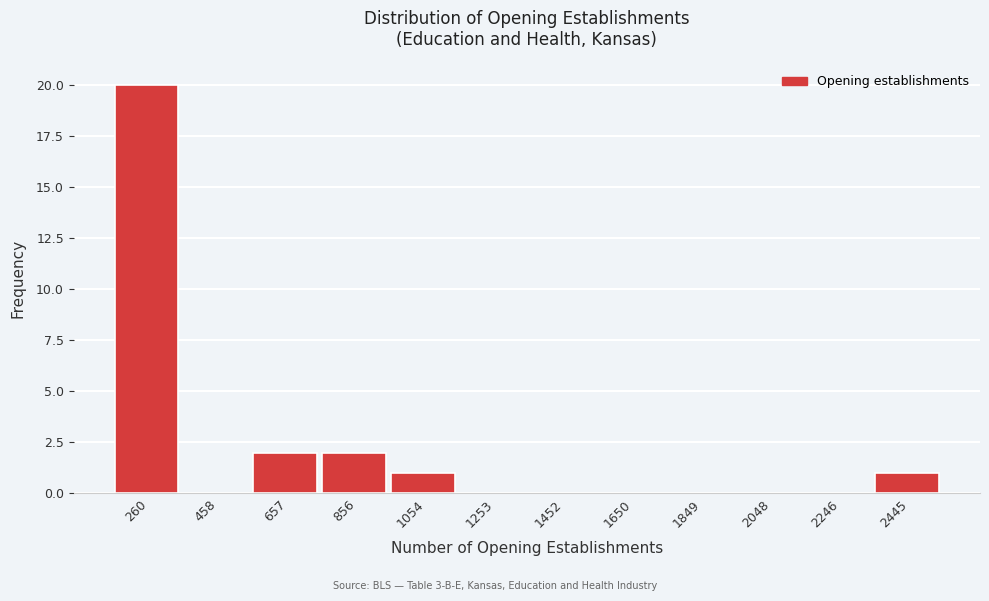

Reading left to right, transcribe all the data shown in this chart.

260=20	458=0	657=2	856=2	1054=1	1253=0	1452=0	1650=0	1849=0	2048=0	2246=0	2445=1